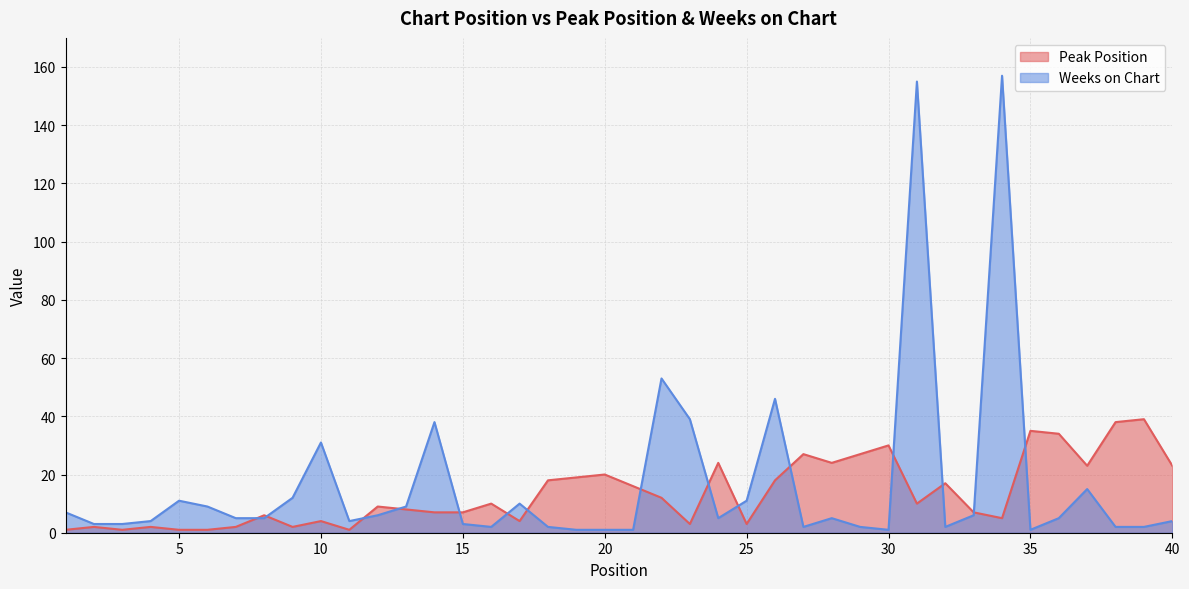

Where is the first local maximum for Weeks on Chart?

5